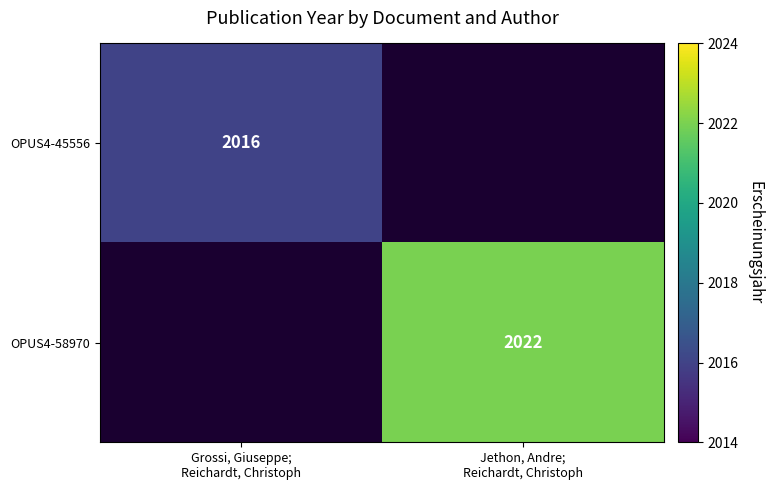

What value does the OPUS4-45556 series have at Grossi, Giuseppe; Reichardt, Christoph?

2016.0